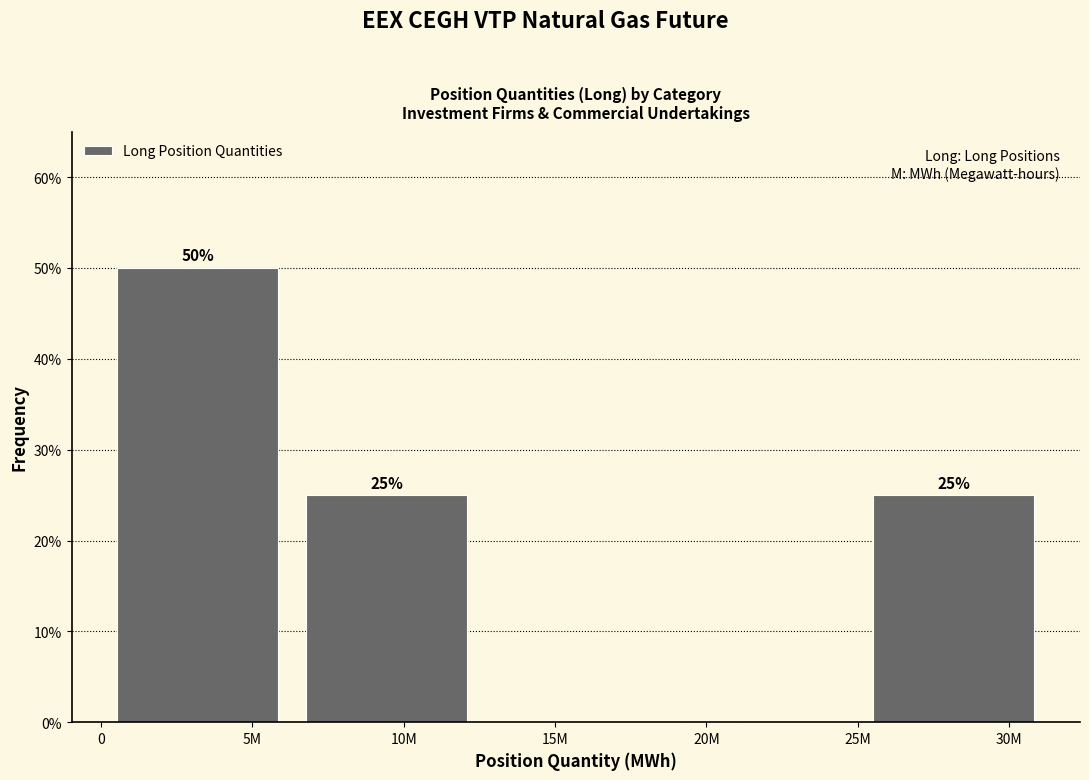

Reading right to left, list all the values displayed in this chart.

30M=25	20M=0	15M=0	10M=25	5M=50